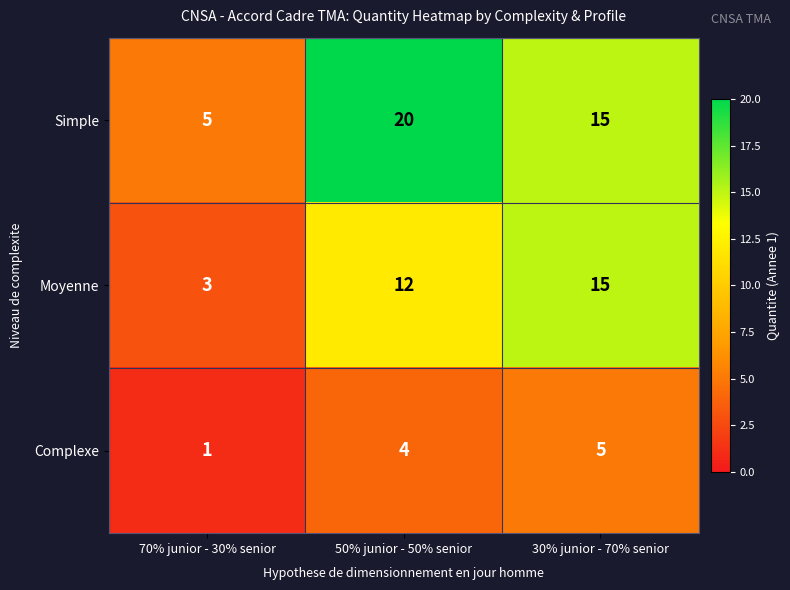

How many Simple values are between 5 and 20?

3